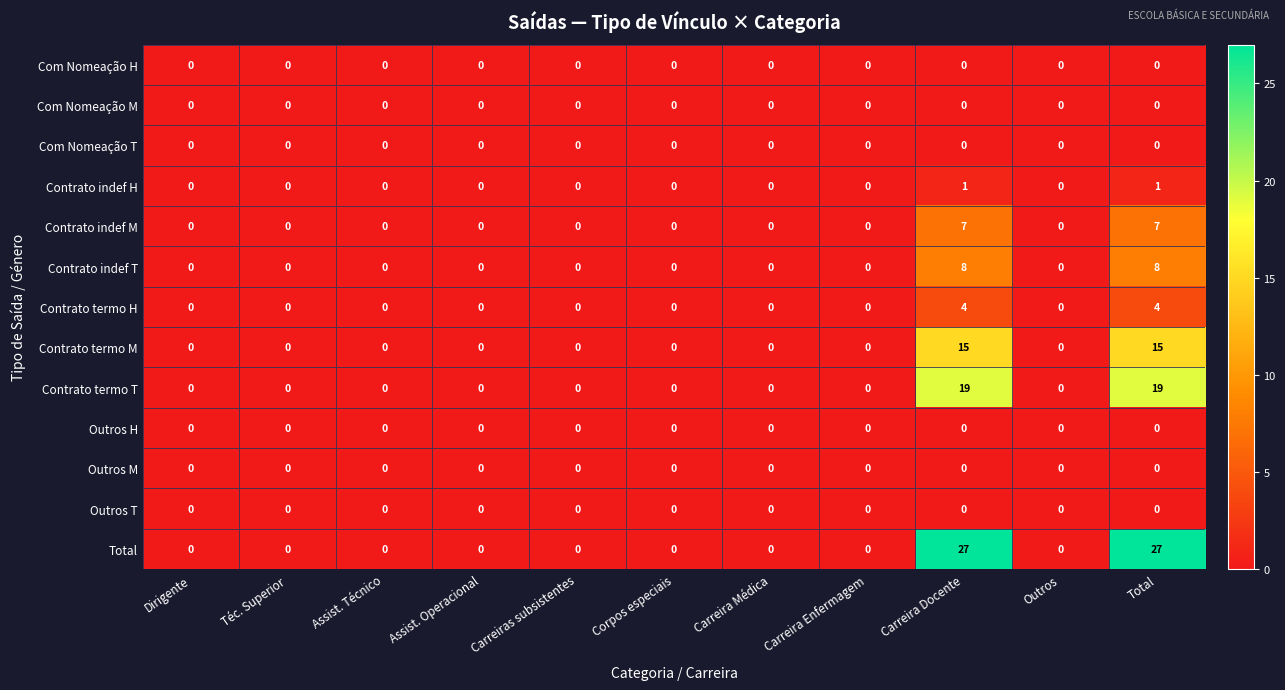

The value of Outros T at Carreiras subsistentes is 0. True or false?

True